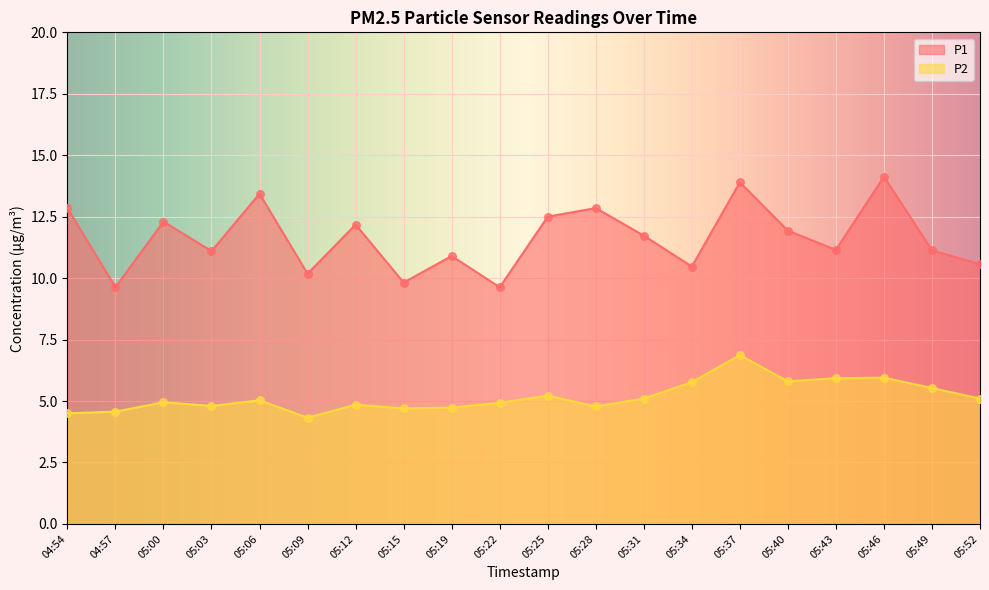

Which series has the largest Y range (max minus min)?

P1